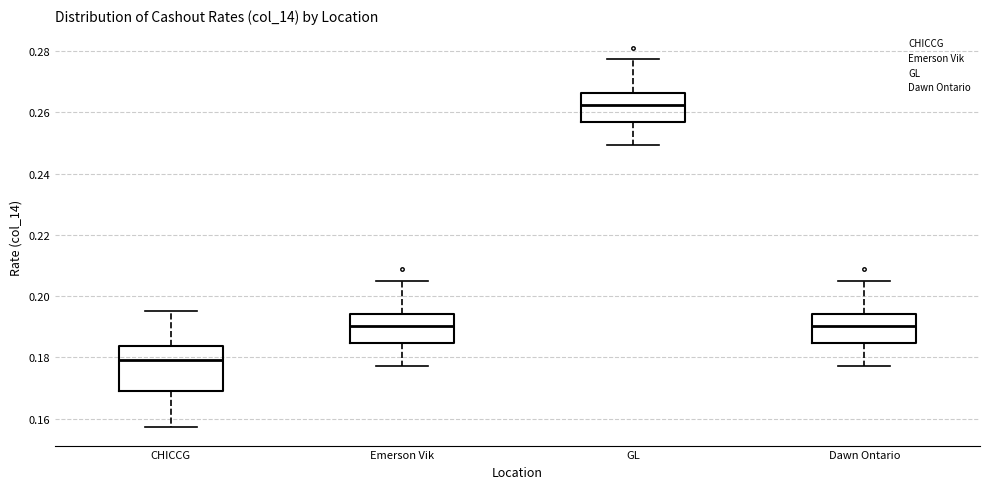

Where does the lower whisker of the box for Emerson Vik end on the y-axis? The values are not printed on the chart, so give them approximately, as read against the axis.

0.178